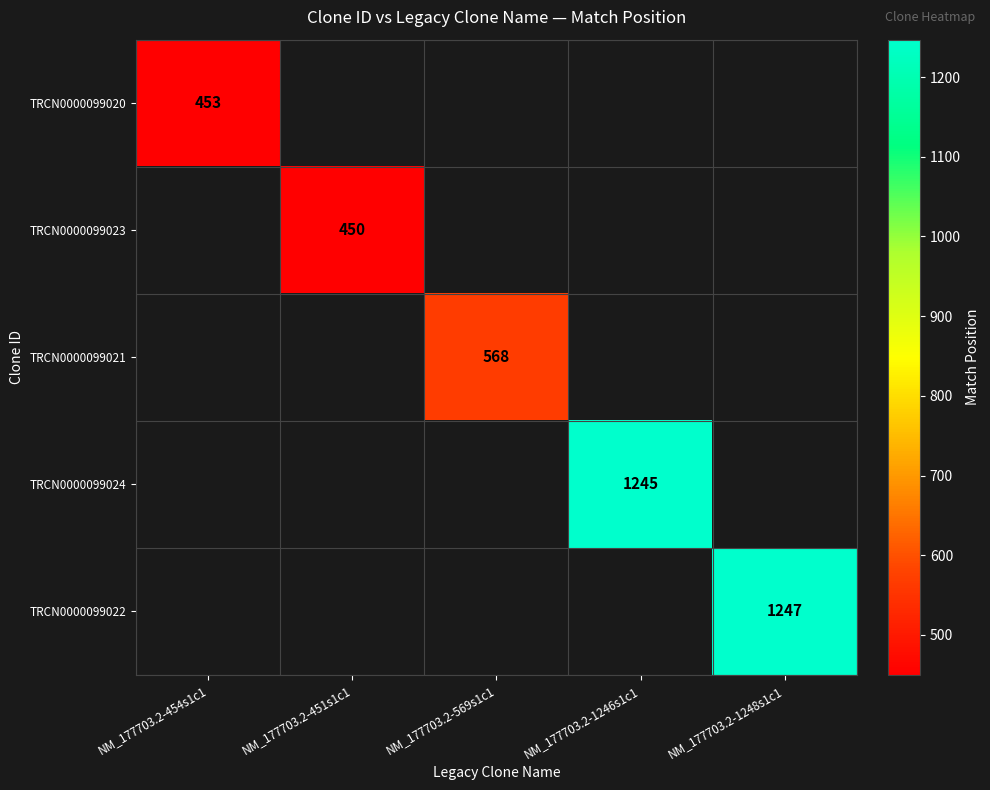

Which category has the lowest value across all series?

NM_177703.2-451s1c1